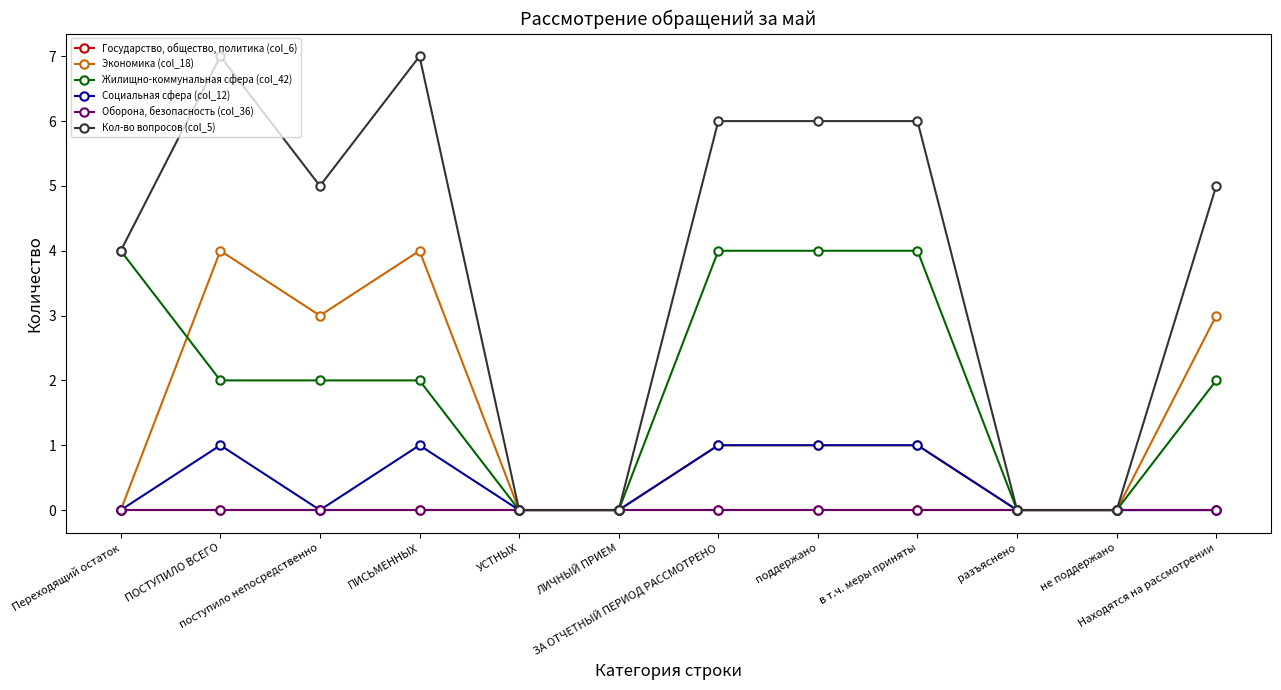

Does the chart have visible grid lines?

No